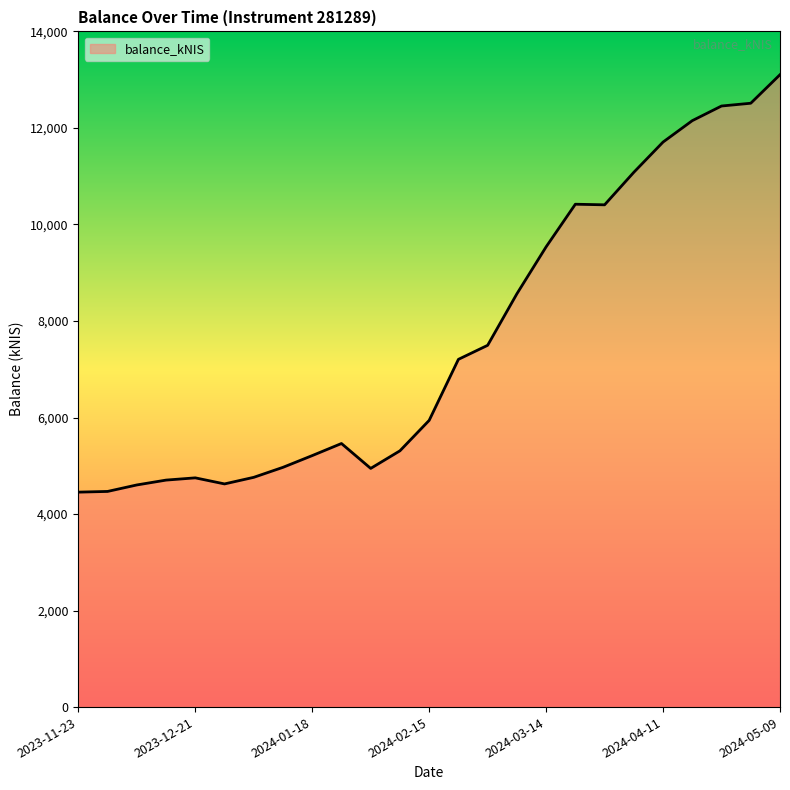

True or false: the data has more than 1 interior local peaks.

True